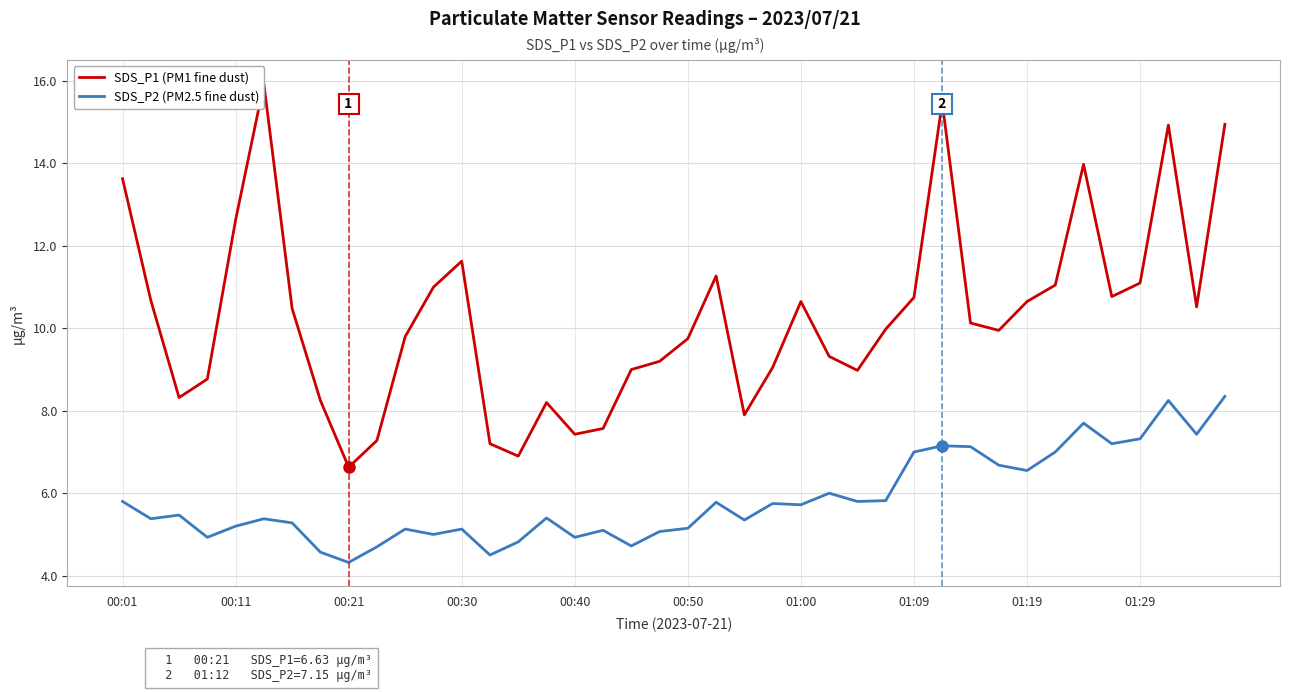

The value of SDS_P2 (PM2.5 fine dust) at 11 is 8.7. True or false?

False